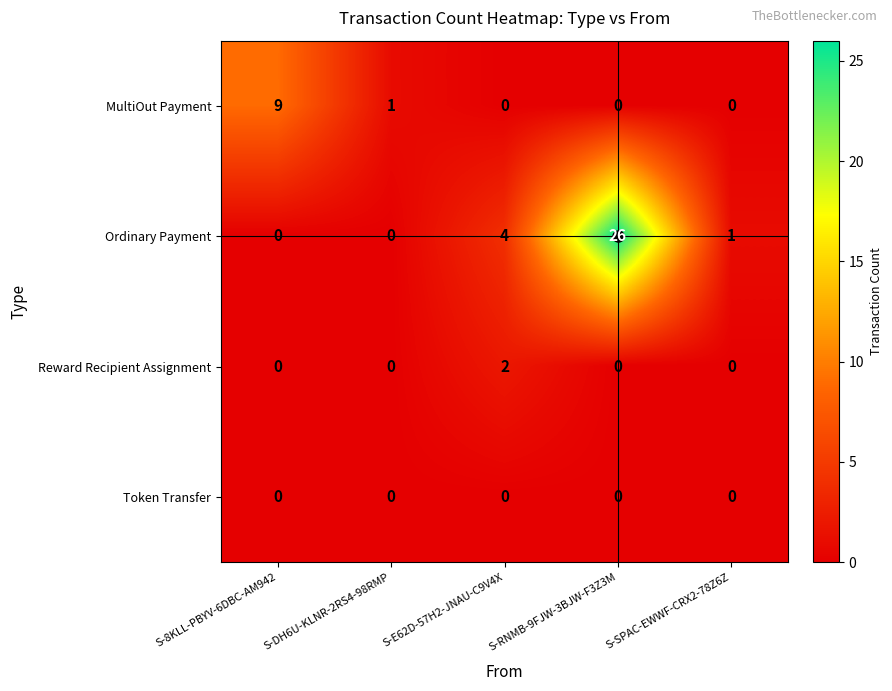

Count the number of data series in this chart.

4